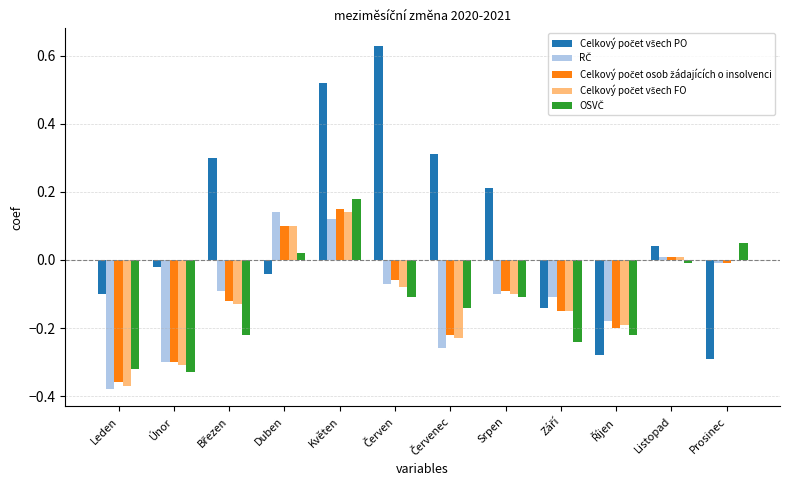

How many groups of bars are there?

12